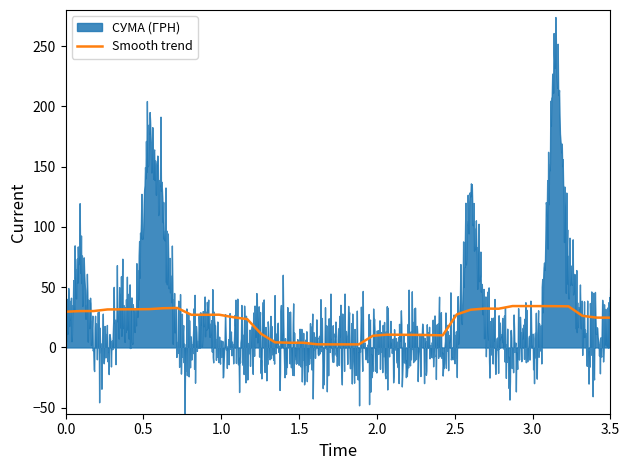

What is the highest value of the Smooth trend series?

34.3